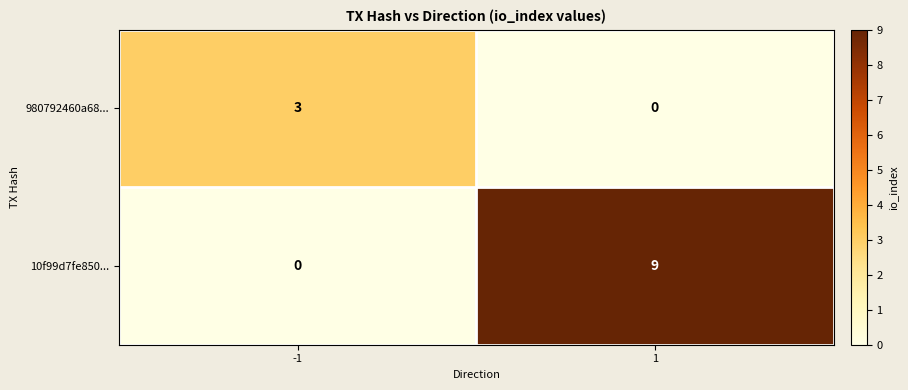

Is it true that 10f99d7fe850... equals -5 at -1?

False